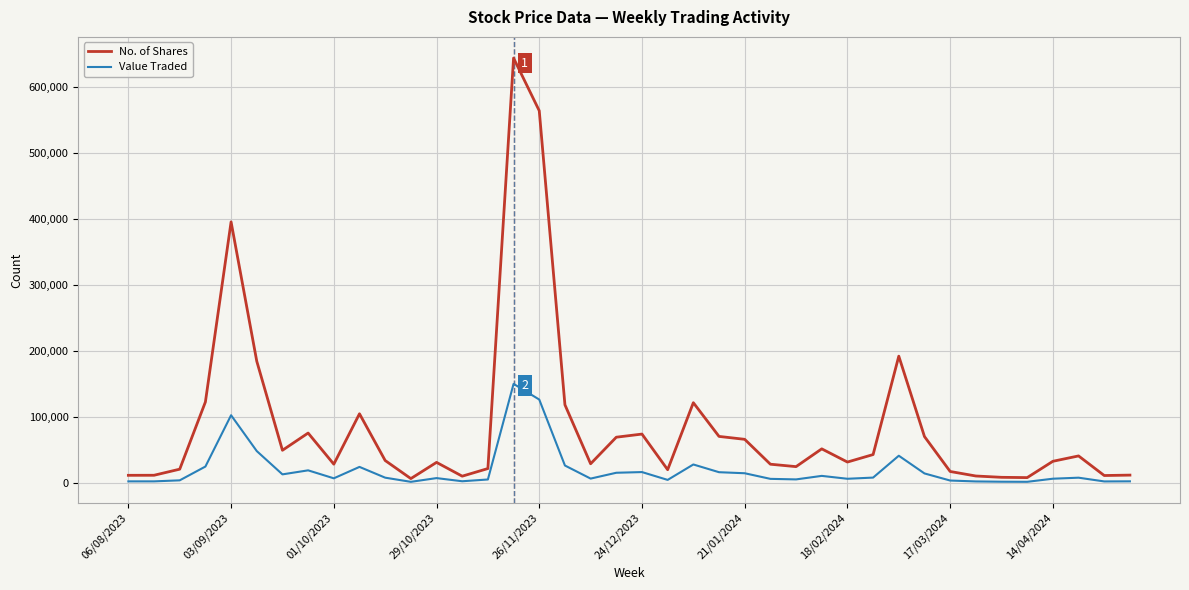

List the series in order of their peak value, highest first.

No. of Shares, Value Traded